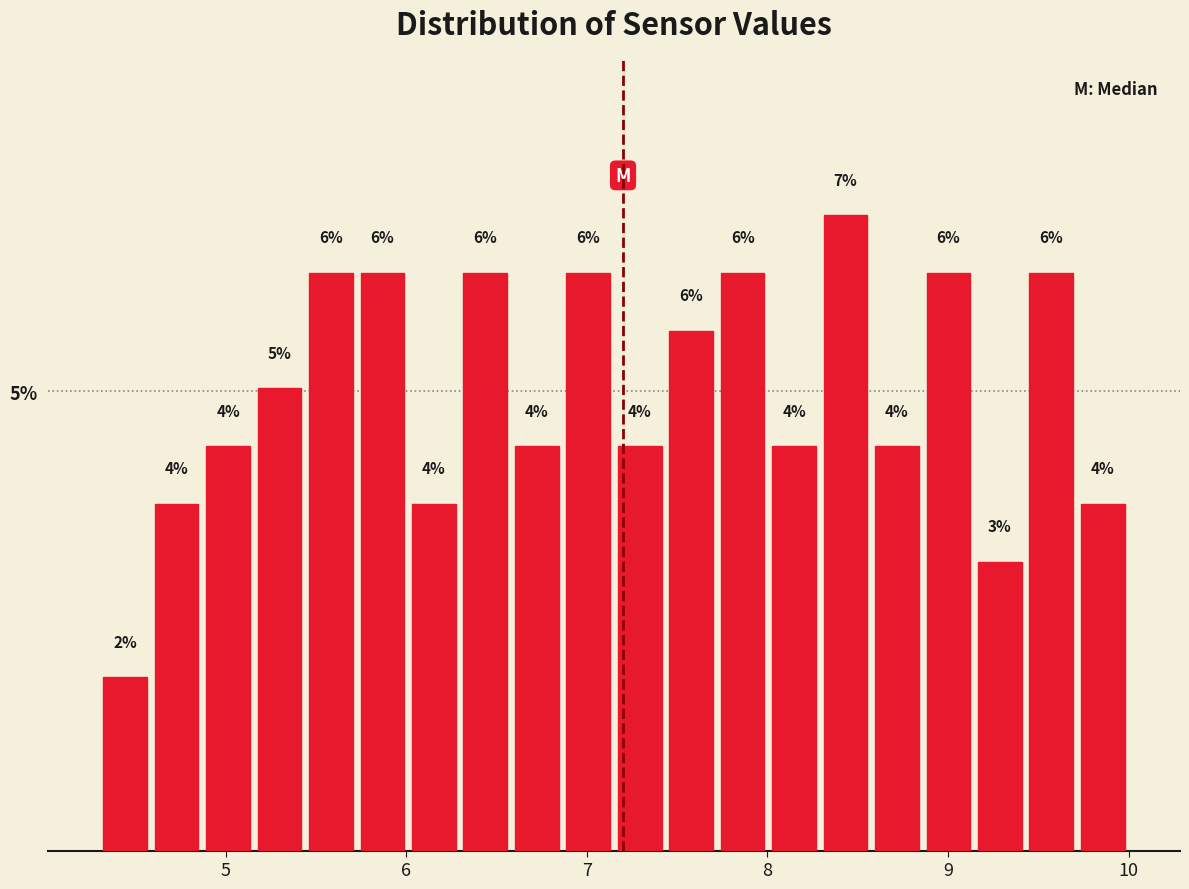

Around what value on the x-axis is the tallest bar? Give the approximate position of its centre, as read against the axis.

8.4